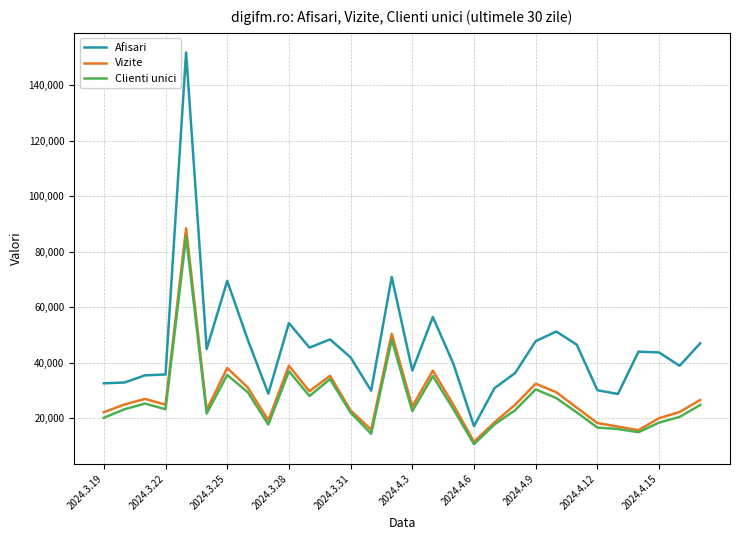

What is the minimum value for Afisari?

17180